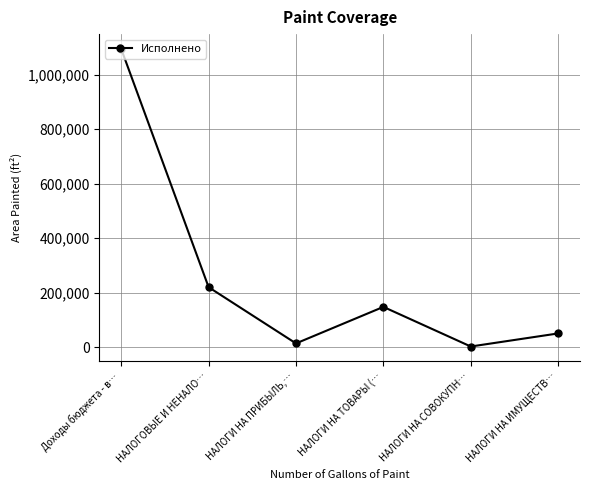

What is the label of the 5th point from the right?

НАЛОГОВЫЕ И НЕНАЛО…